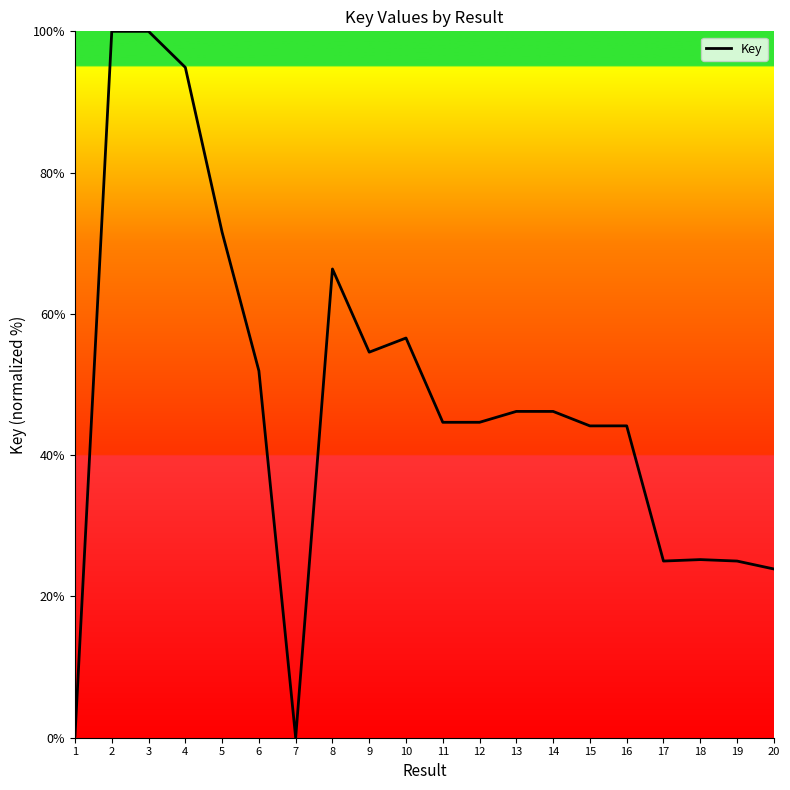

What is the change in value from 11 to 18?

-19.4